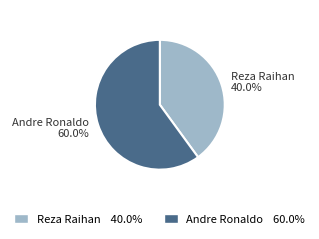

Is there a majority slice in this chart?

Yes